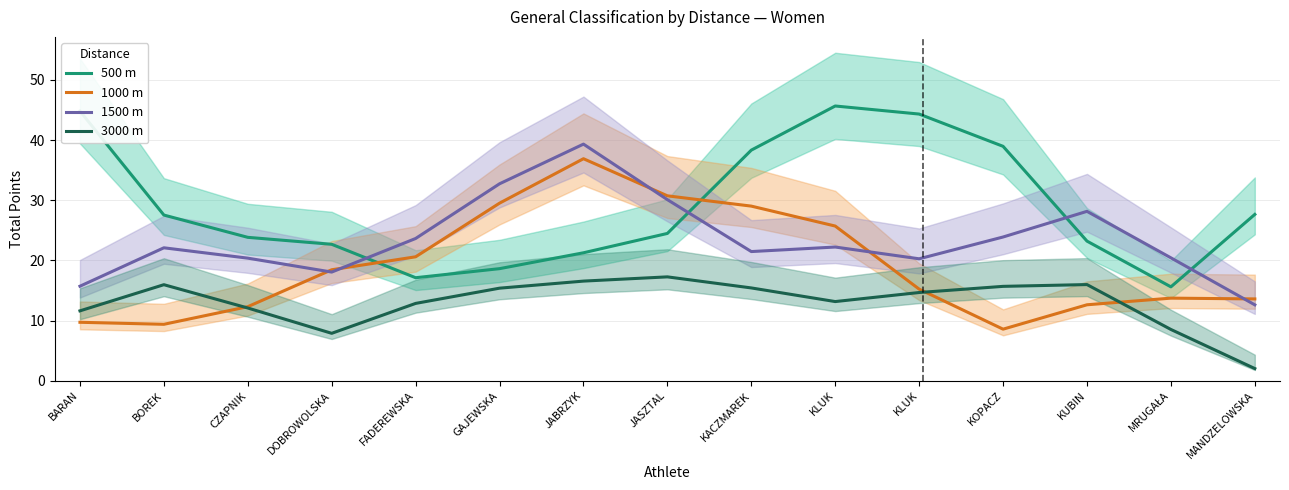

What is the spread (max minus min) of values at KACZMAREK?

22.9